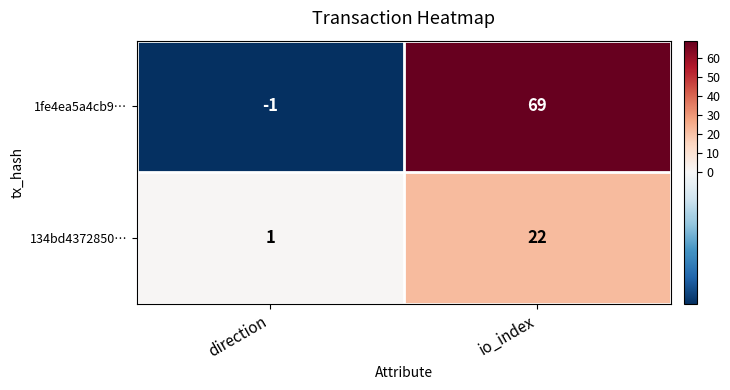

Which series has the widest spread of values?

1fe4ea5a4cb9…